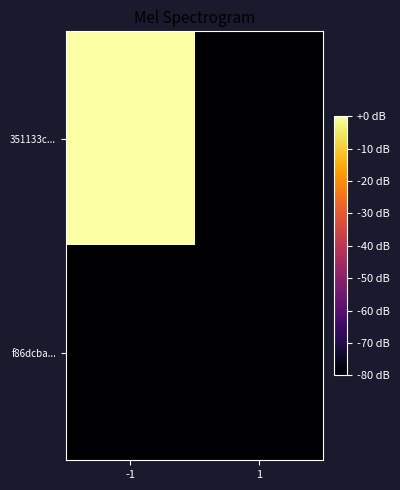

Between 1 and -1, which is larger?

-1